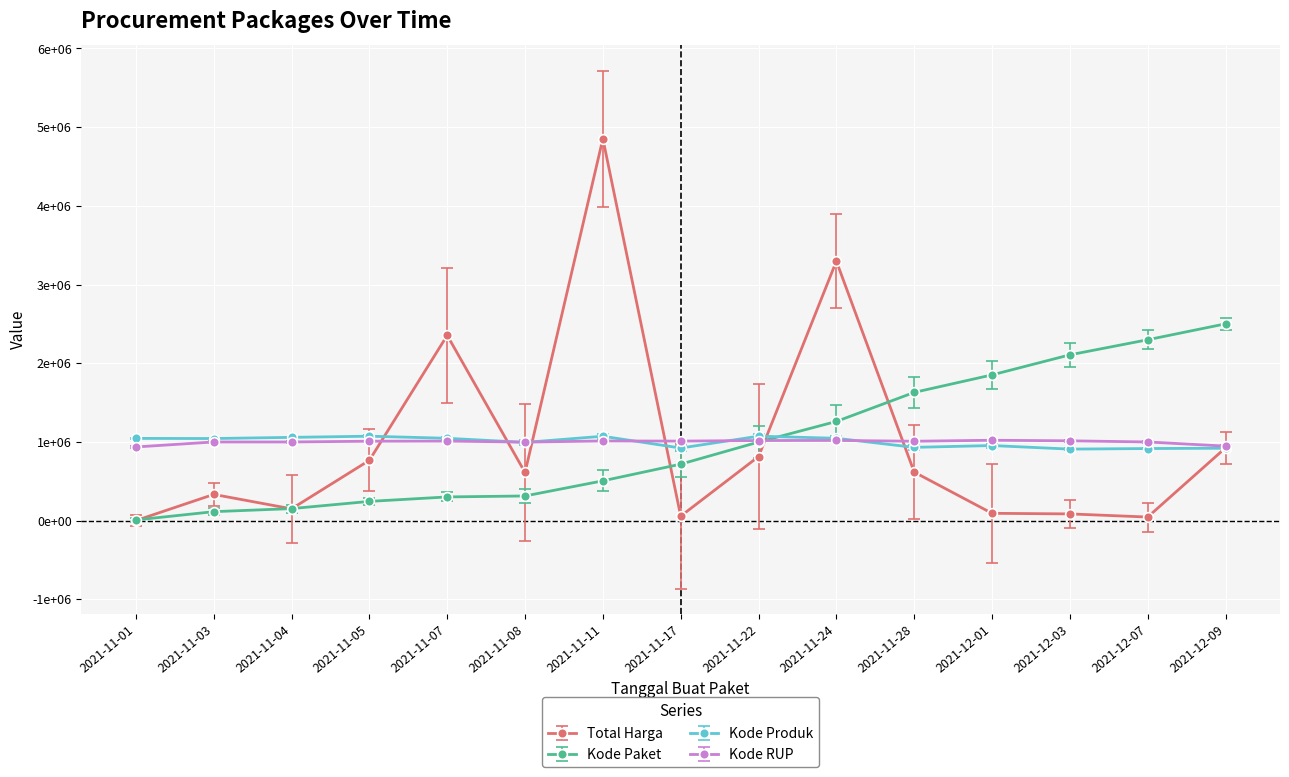

What are all the series names shown in the legend?

Total Harga, Kode Paket, Kode Produk, Kode RUP